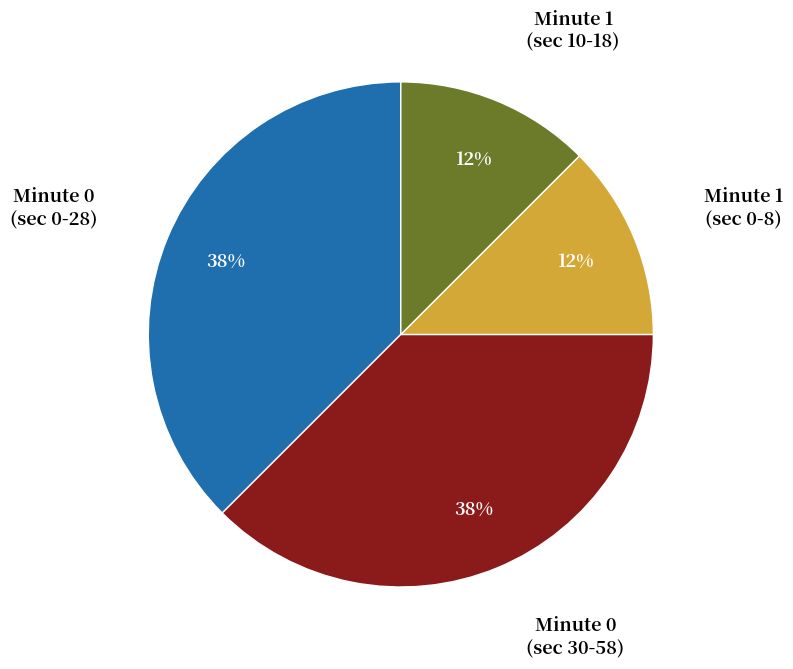

Is there any slice that represents more than half of the pie?

No